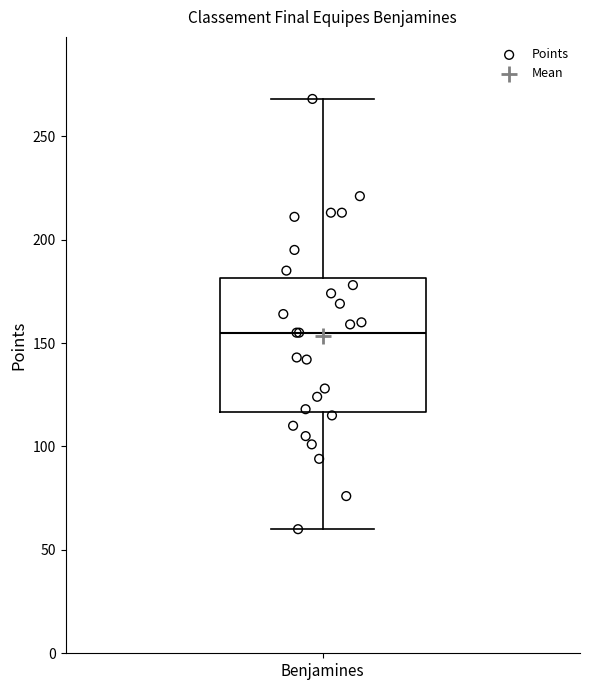

Read this box plot against the y-axis: the position of the median line, the range covered by the box, and the ends of both whiskers. The values are not printed on the chart, so give them approximately, as read against the axis.

median 155, box 115 to 180, whiskers 60 to 270